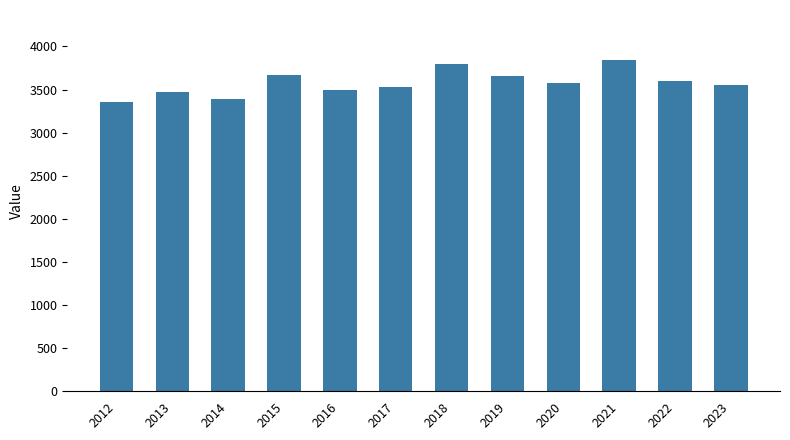

How many data points are less than 3579?

6